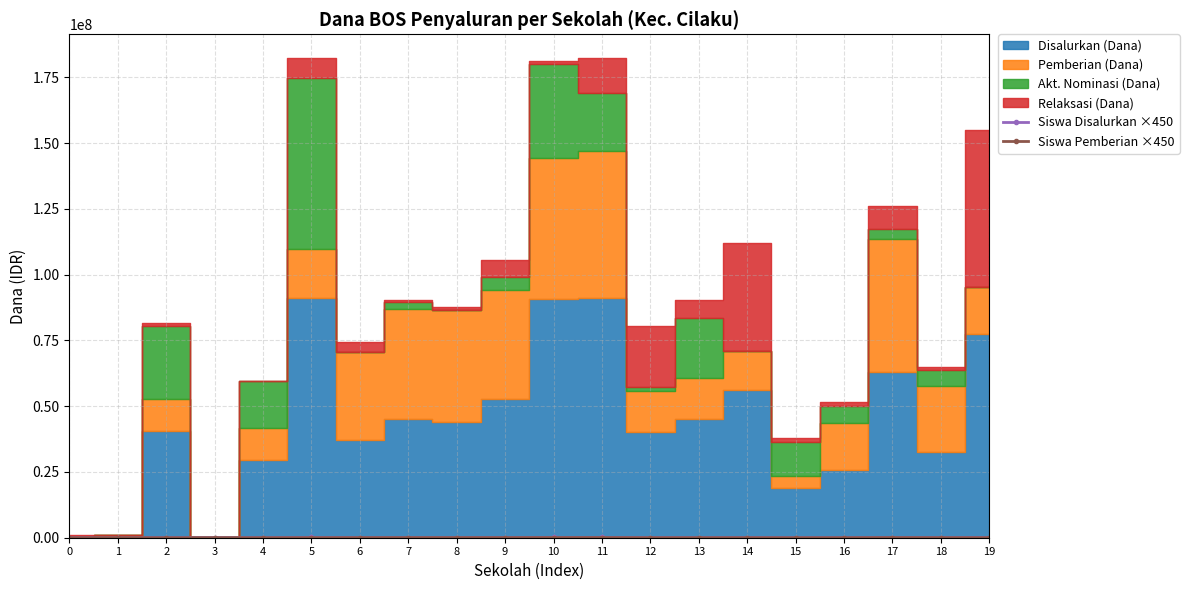

Reading left to right, list all the values displayed in this chart.

Siswa Disalurkan ×450: 0=450	1=450	2=43650	3=450	4=30600	5=101250	6=42750	7=49950	8=48150	9=64350	10=96300	11=103500	12=44100	13=53550	14=58950	15=20700	16=27450	17=76500	18=35550	19=83700
Siswa Pemberian ×450: 0=0	1=450	2=13050	3=0	4=13050	5=21150	6=37800	7=45900	8=46800	9=45900	10=57600	11=59850	12=18000	13=17550	14=16200	15=5400	16=18450	17=55350	18=27450	19=19350